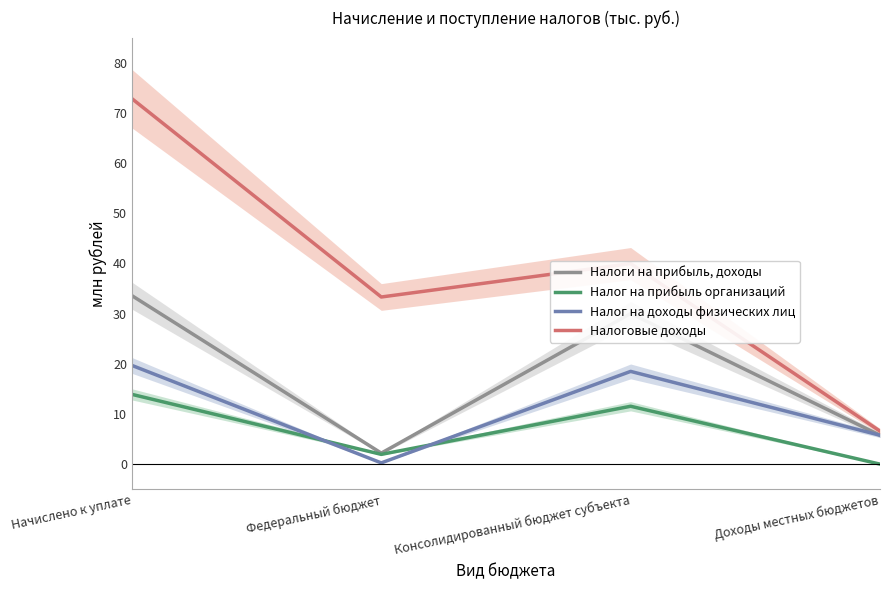

What is the value of the Налоги на прибыль, доходы point at the 1st from the left?

33577337